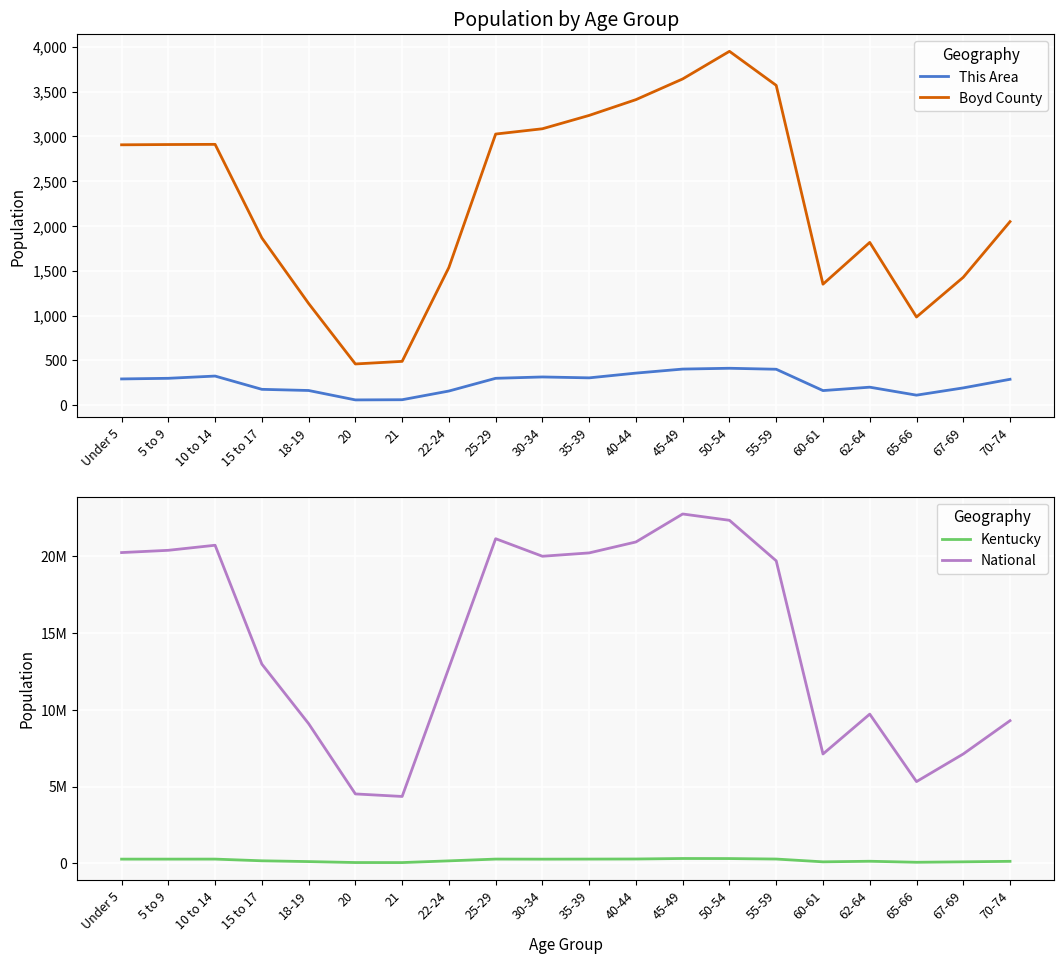

At which category does the chart reach its minimum across all series?

20